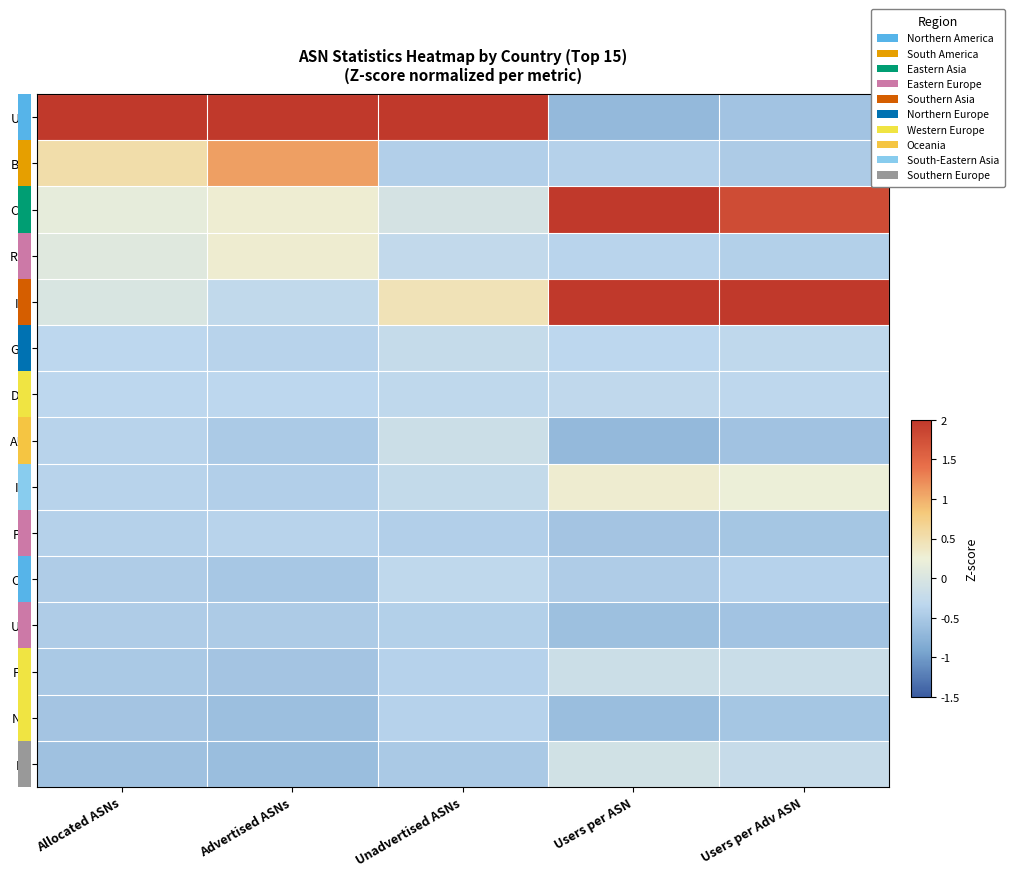

What is the maximum value for CN?

2.0